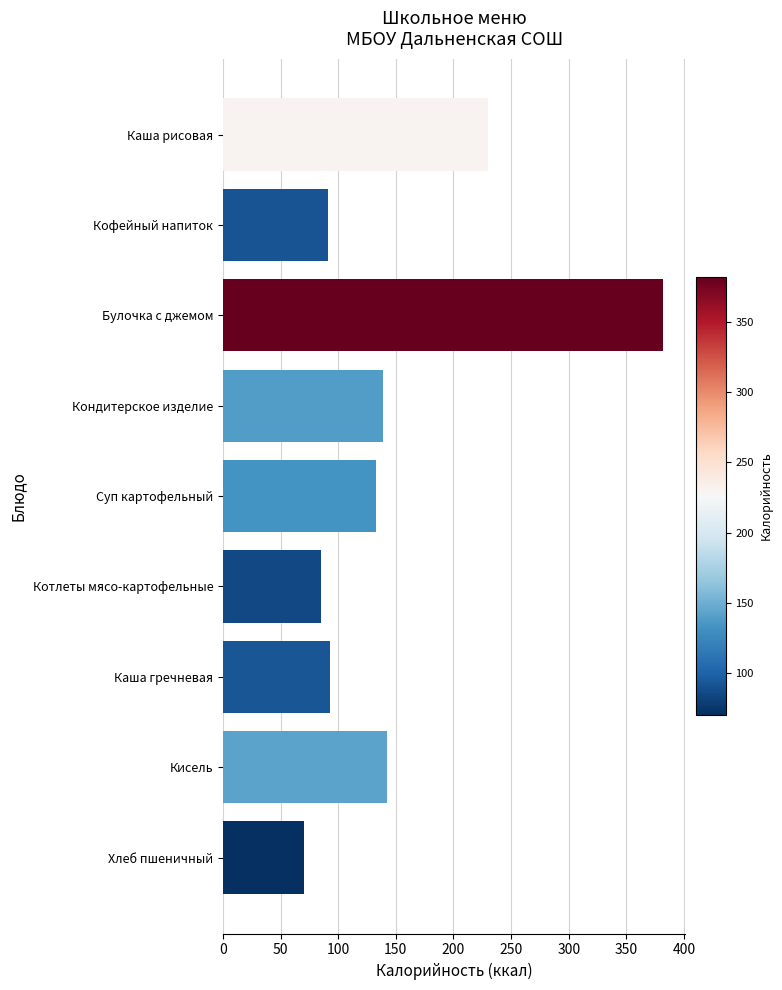

Does the chart contain stacked bars?

No